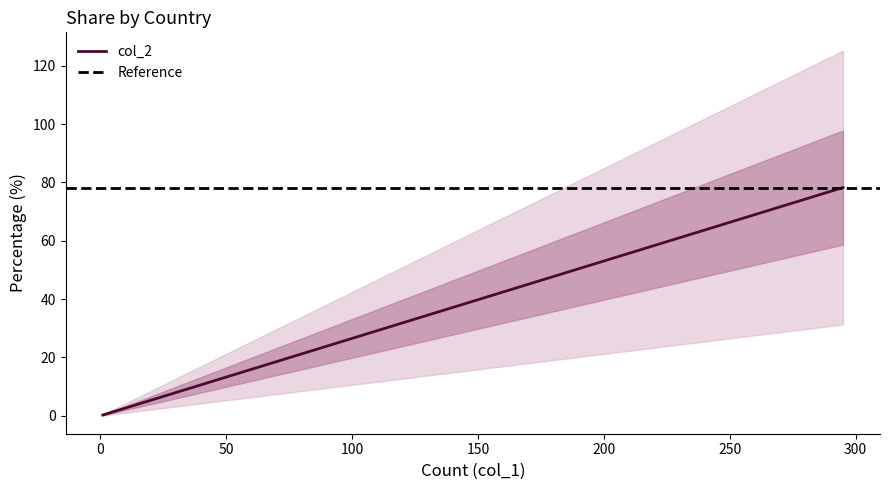

Count the number of data series in this chart.

1